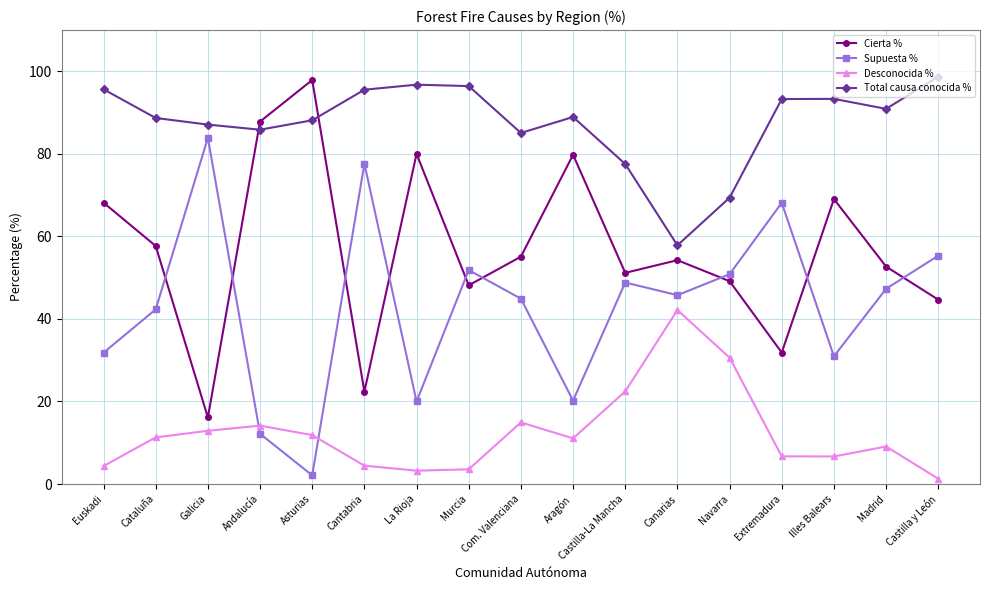

Is the value of Cierta % at Aragón greater than the value of Supuesta % at Navarra?

Yes